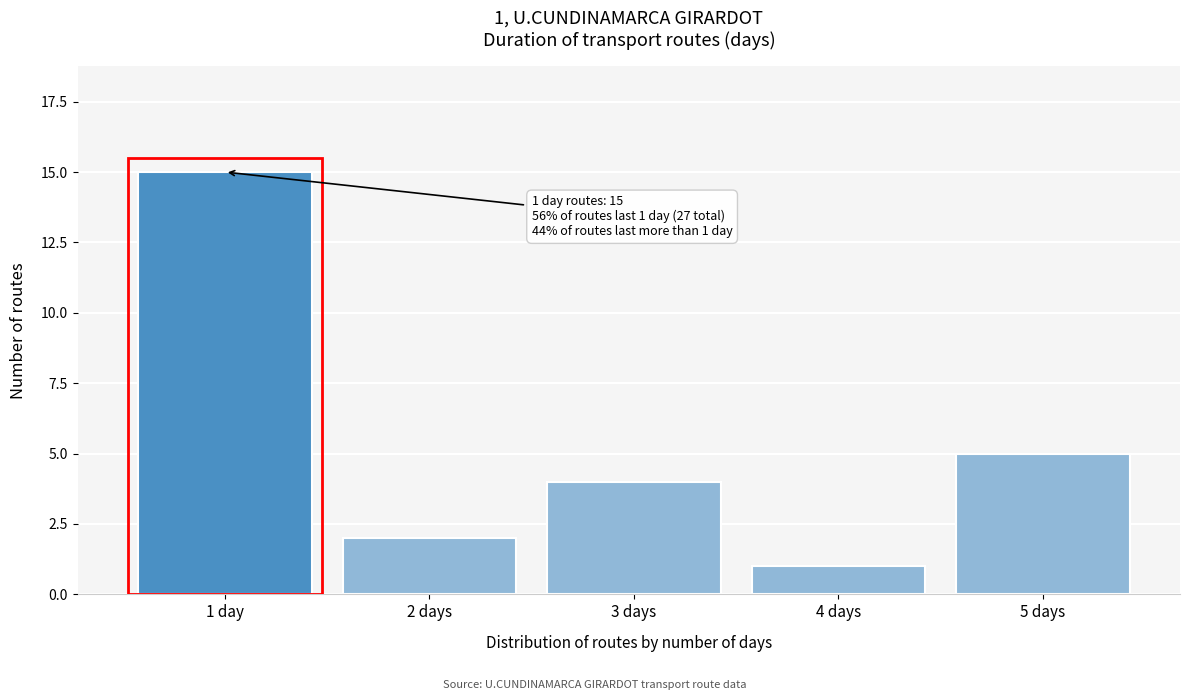

Reading right to left, transcribe all the data shown in this chart.

5 days=5	4 days=1	3 days=4	2 days=2	1 day=15